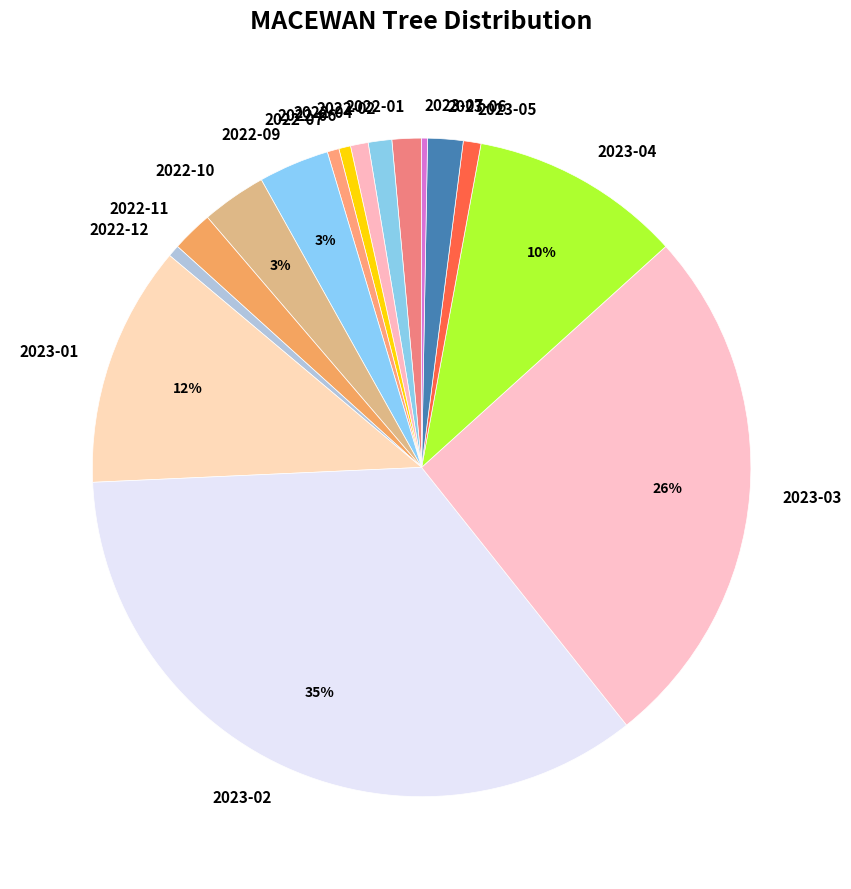

To the nearest percent, what is the combined percentage of 2022-06 and 2023-07?

1%